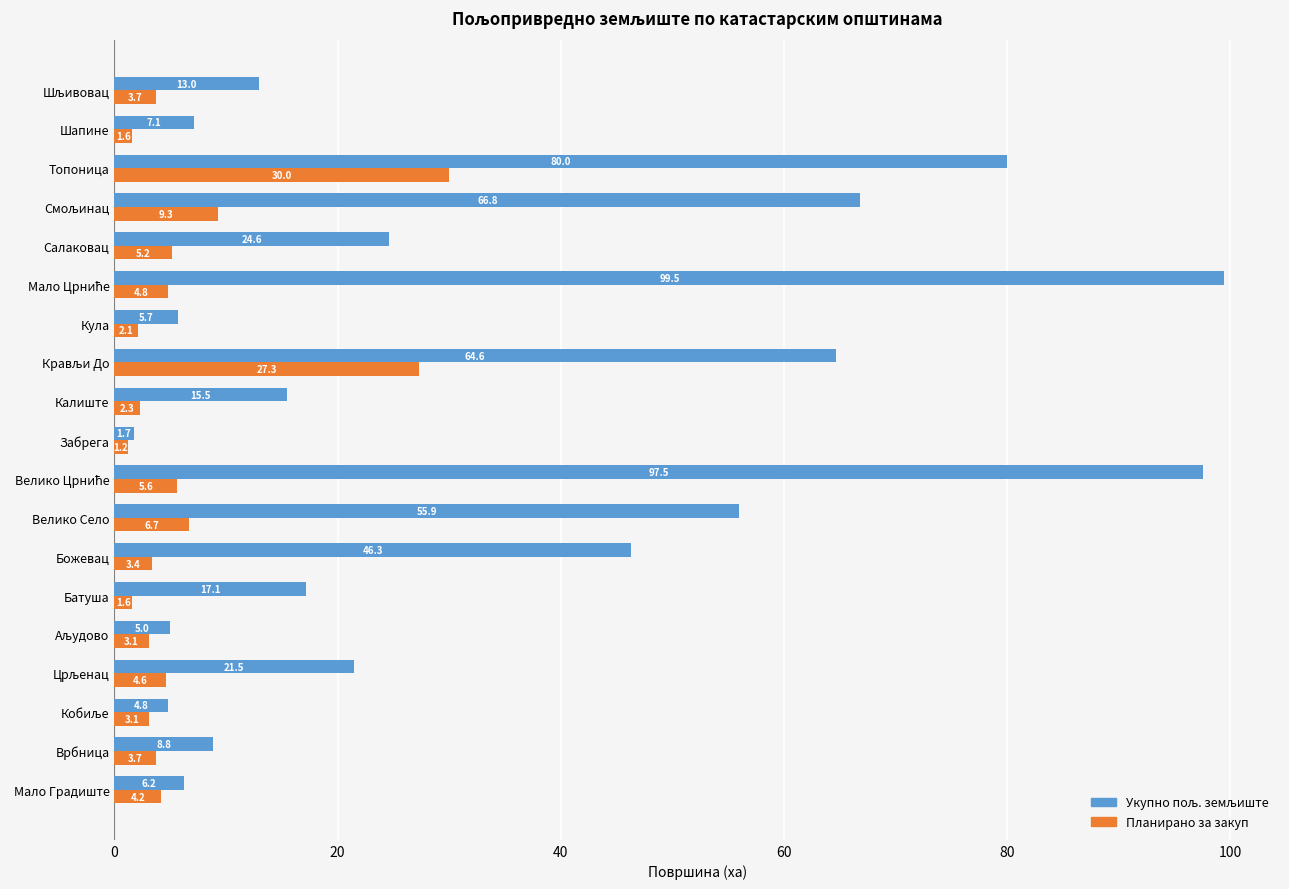

What is the average value of the Планирано за закуп series?

6.5